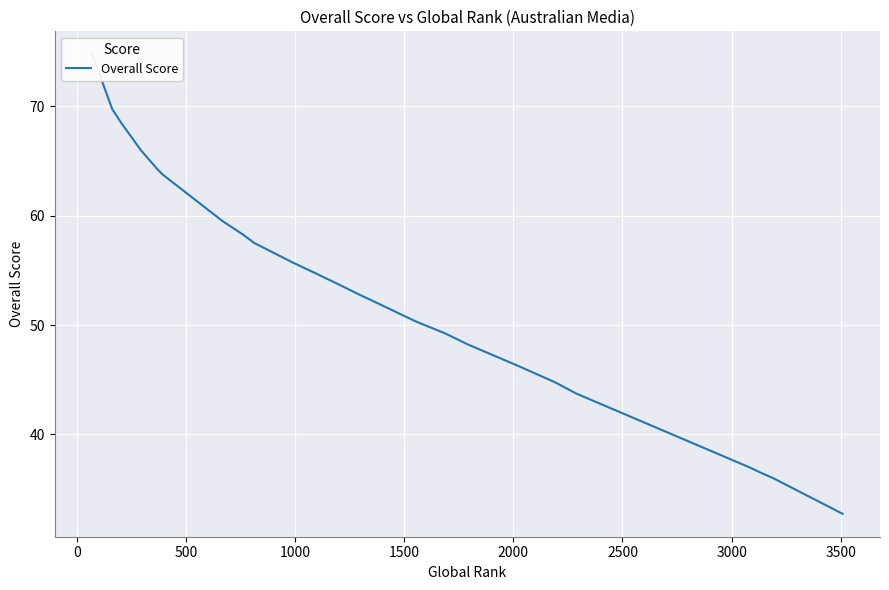

What is the value of the 12th point from the left?

54.8